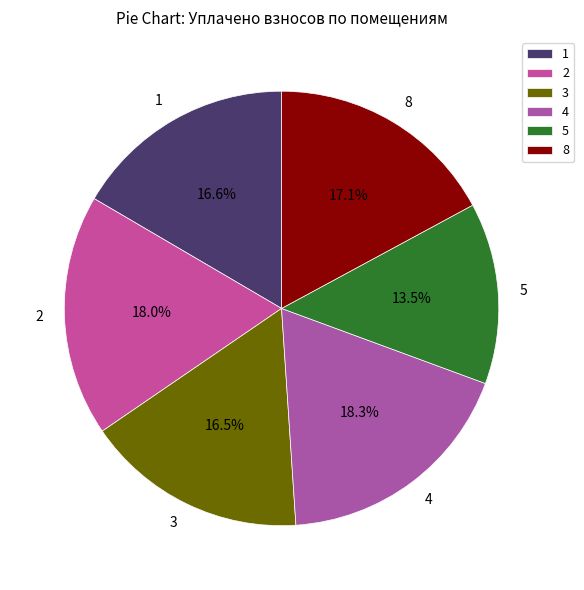

How much of the chart is everything except 8?

82.9%